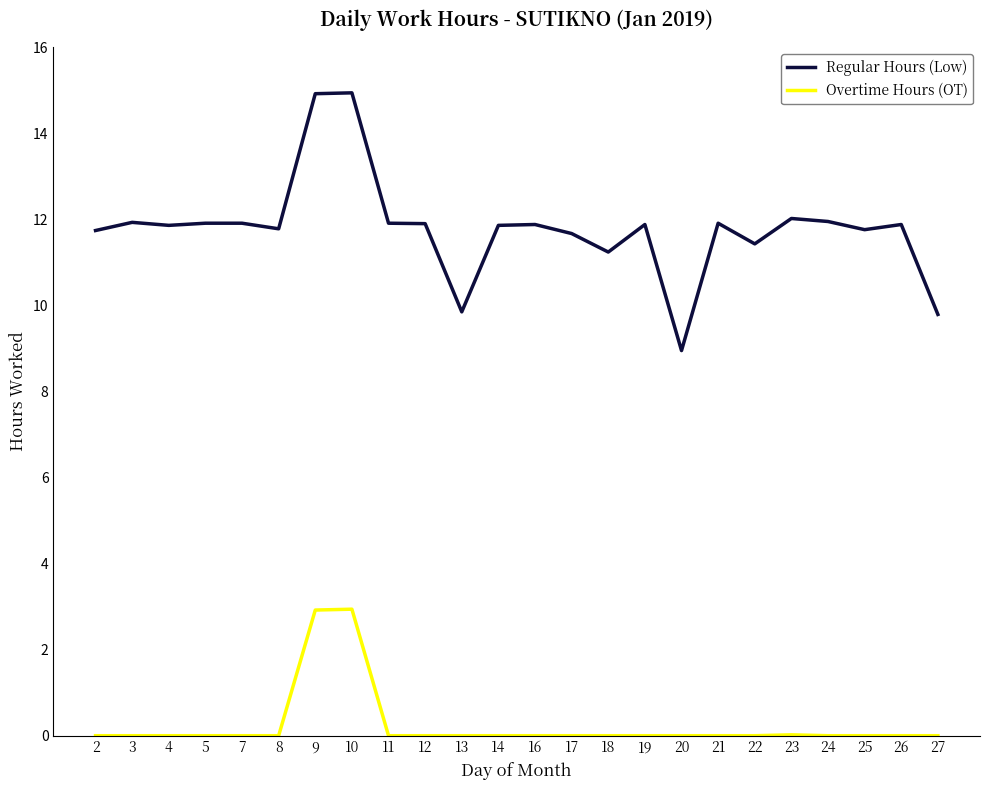

Rank the series by their average value, from lowest to highest.

Overtime Hours (OT), Regular Hours (Low)